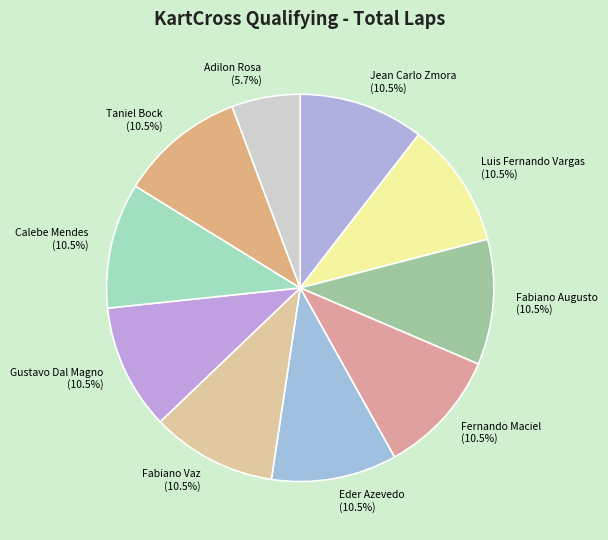

Is there any slice that represents more than half of the pie?

No